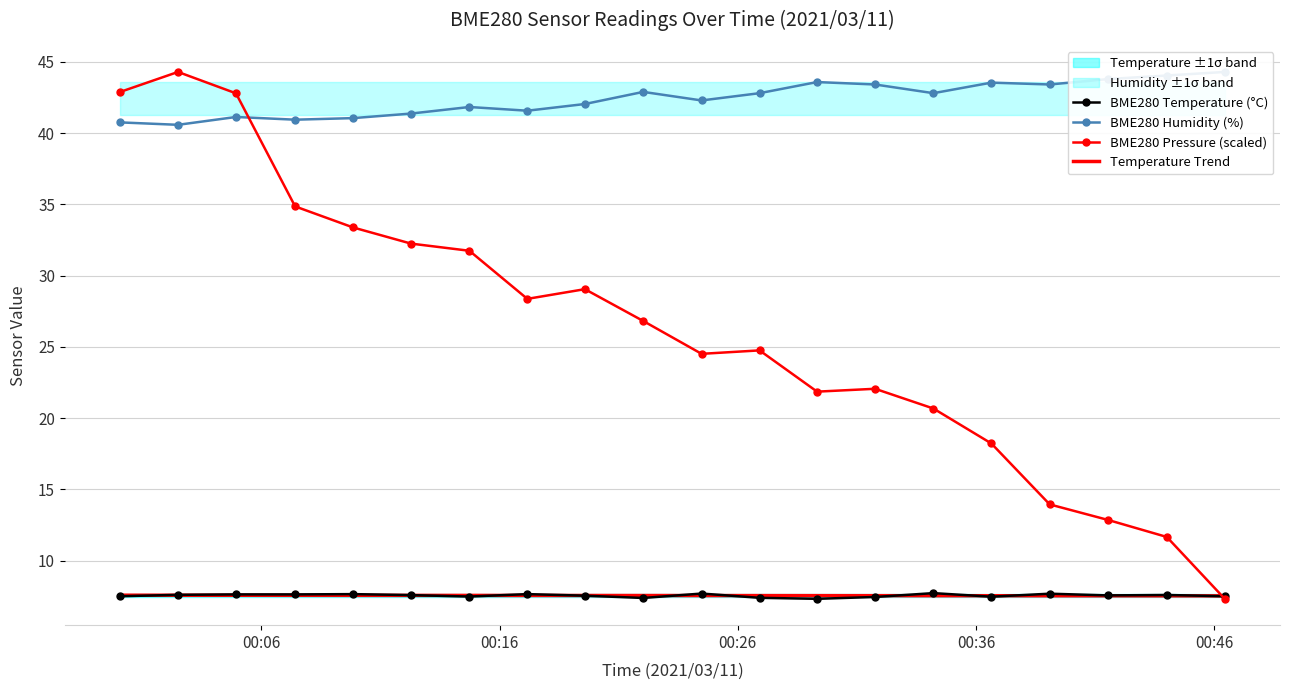

What is the maximum value for BME280 Temperature (°C)?

7.7